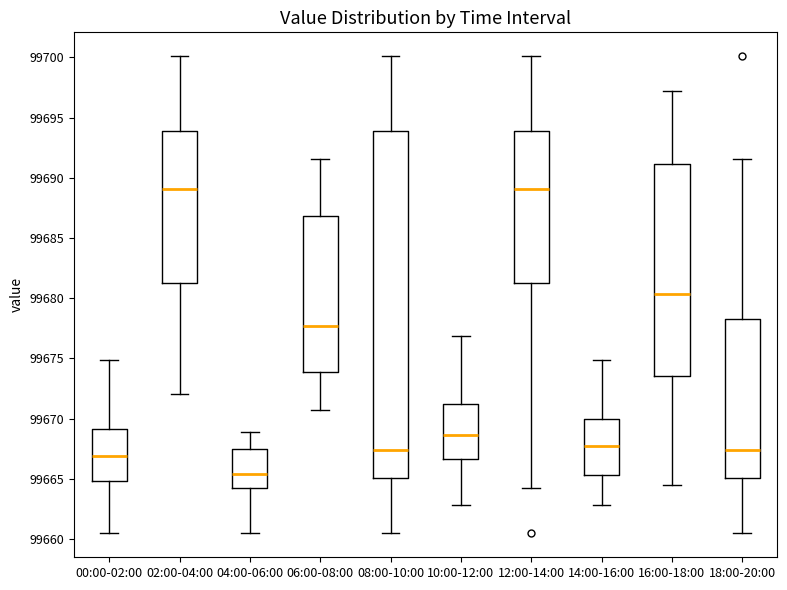

Where does the upper whisker of the box for 06:00-08:00 end on the y-axis? The values are not printed on the chart, so give them approximately, as read against the axis.

99691.5